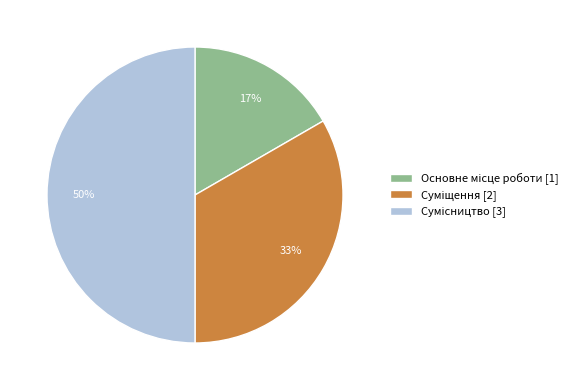

To the nearest percent, what is the difference between the largest and smallest slice percentages?

33%